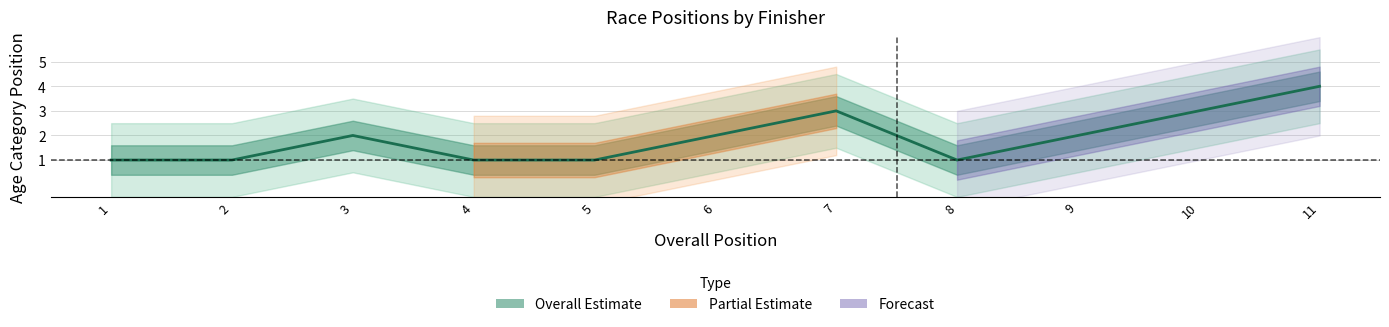

Reading left to right, extract all data points from this chart.

1=1	2=1	3=2	4=1	5=1	6=2	7=3	8=1	9=2	10=3	11=4